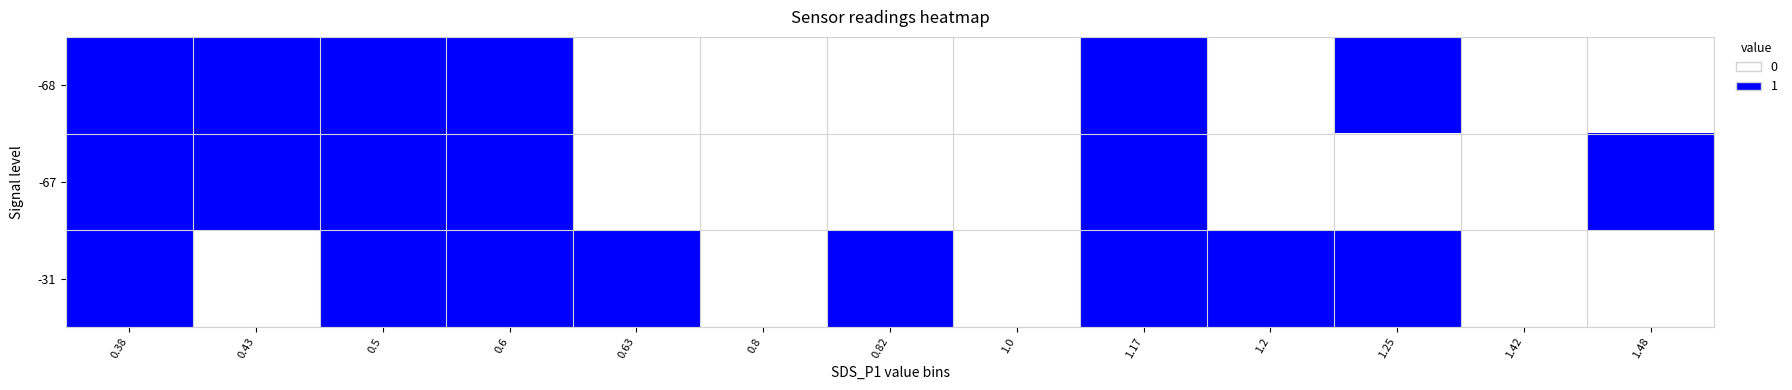

At how many categories does at least one series exceed 0?

10